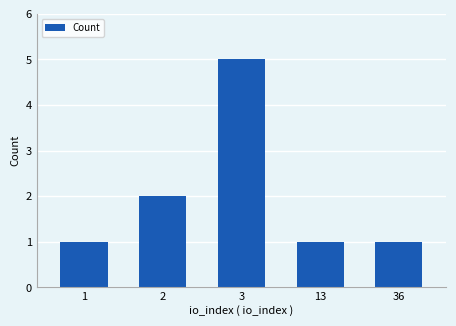

Is it true that the value at 3 is 2?

False